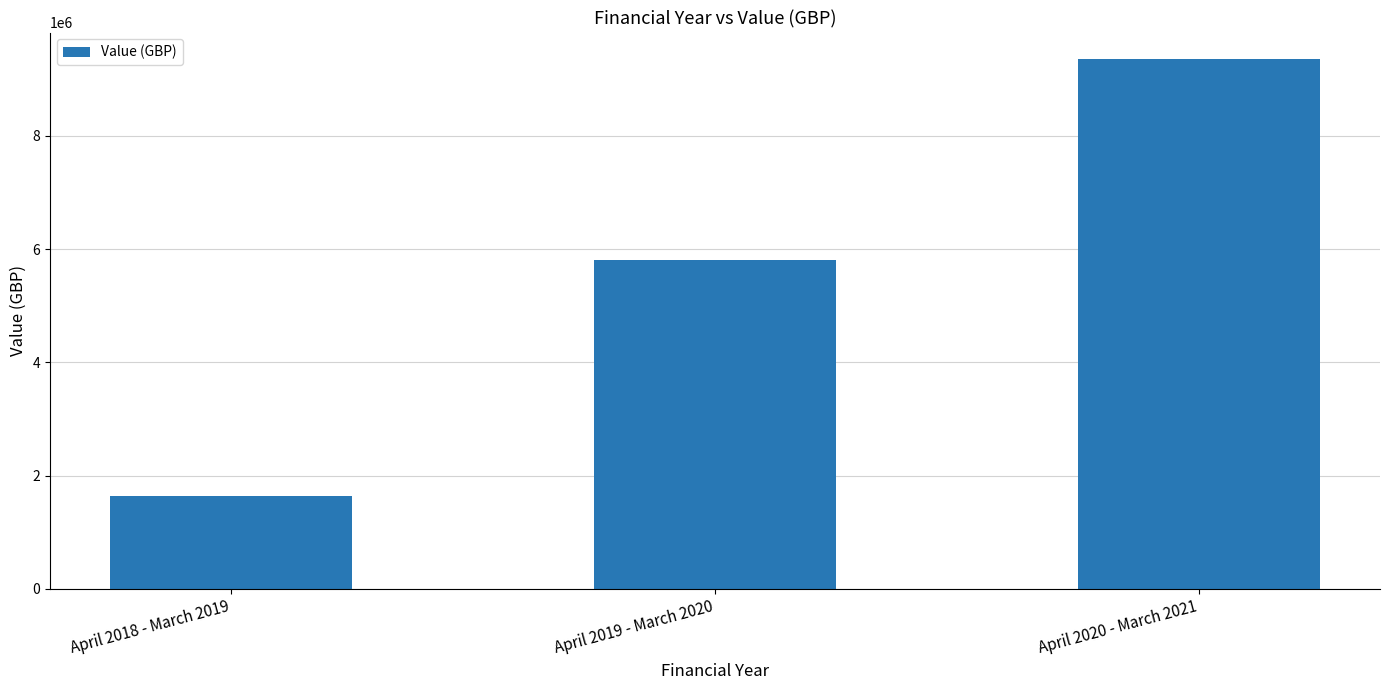

How many series are shown in this chart?

1